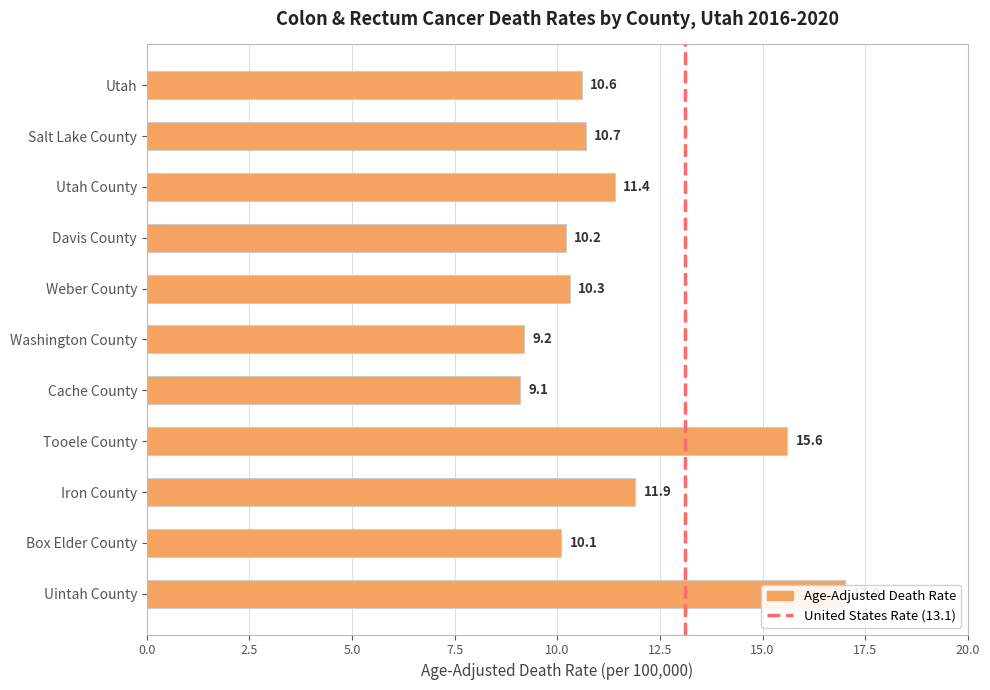

At which label does the data first exceed 10?

Utah